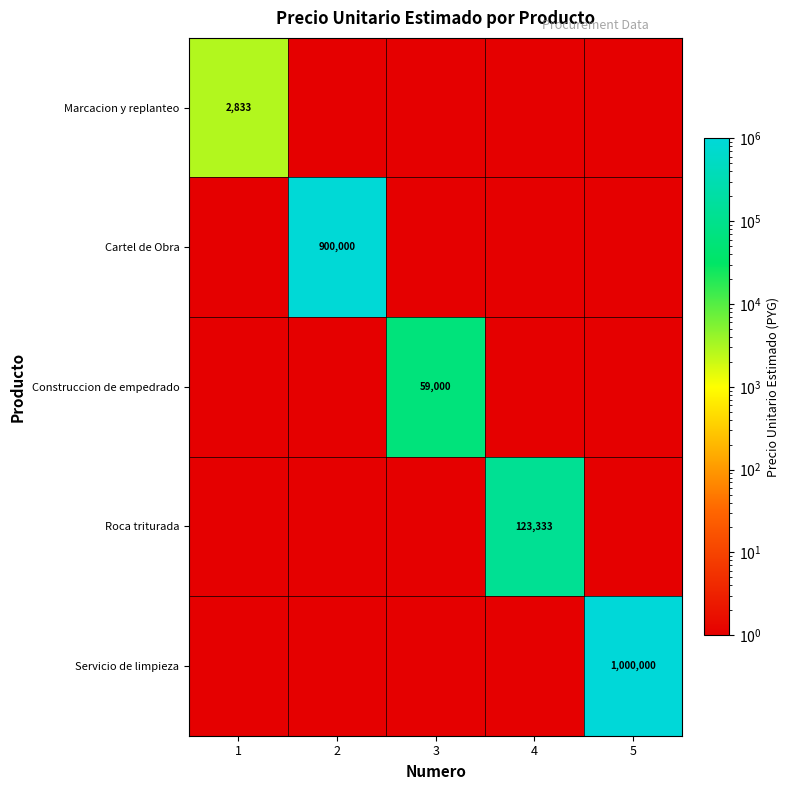

The Cartel de Obra series shows 570805 at 2. True or false?

False